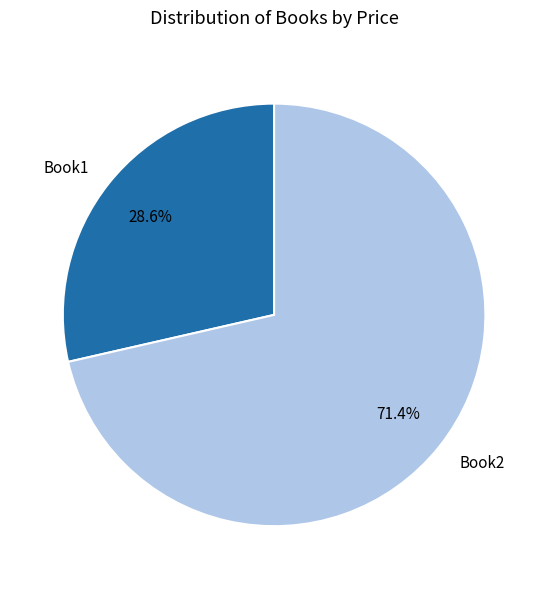

What percentage do Book1 and Book2 together represent?

100.0%